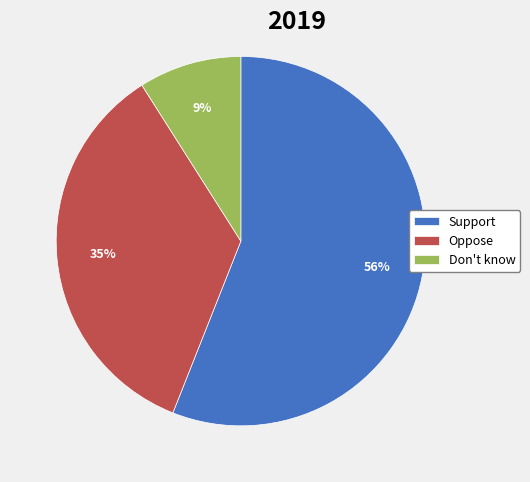

Is the sum of Don't know and Oppose greater than half?

No